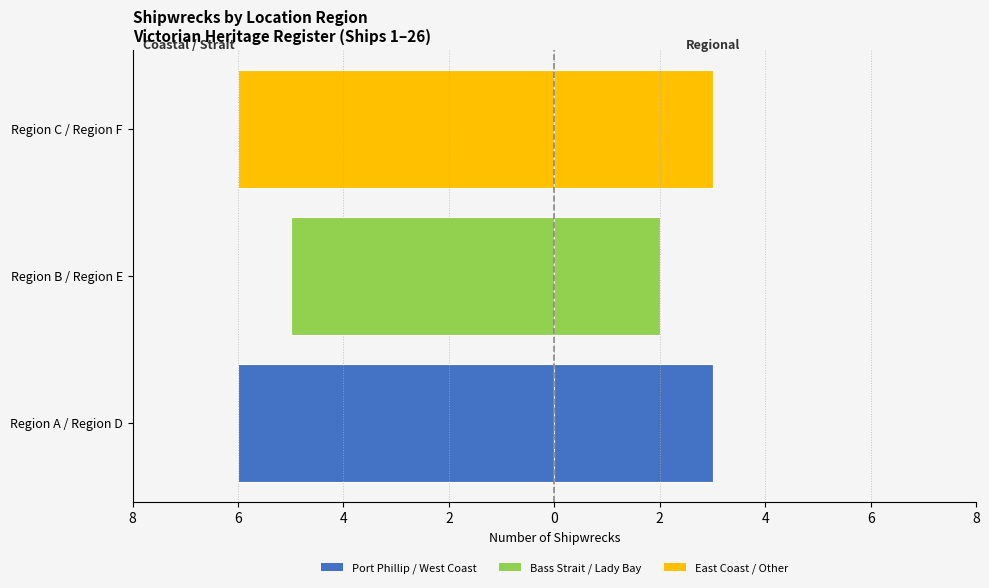

What is the sum of all Left Regions values?

-17